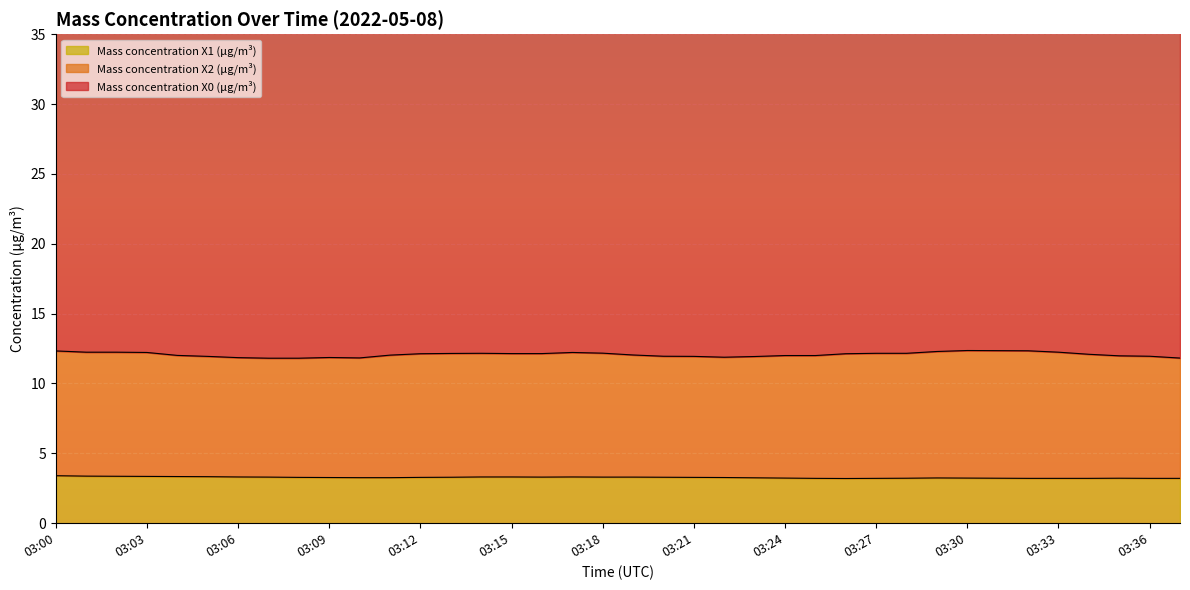

The value of Mass concentration X0 (μg/m³) at 03:25 is 38.7. True or false?

True